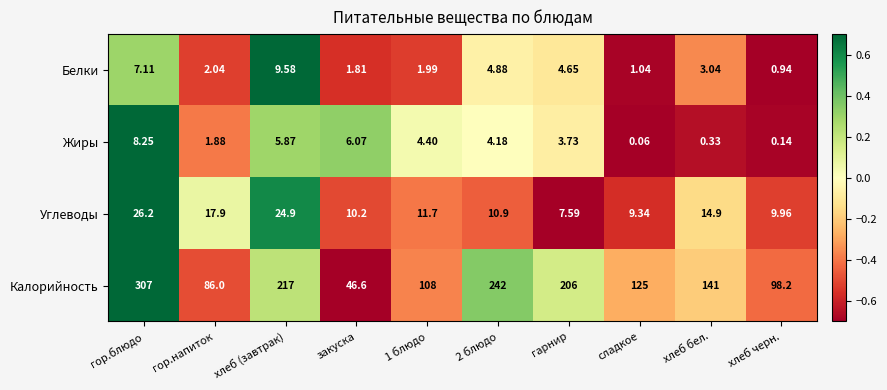

At which label does Белки first exceed 3?

гор.блюдо